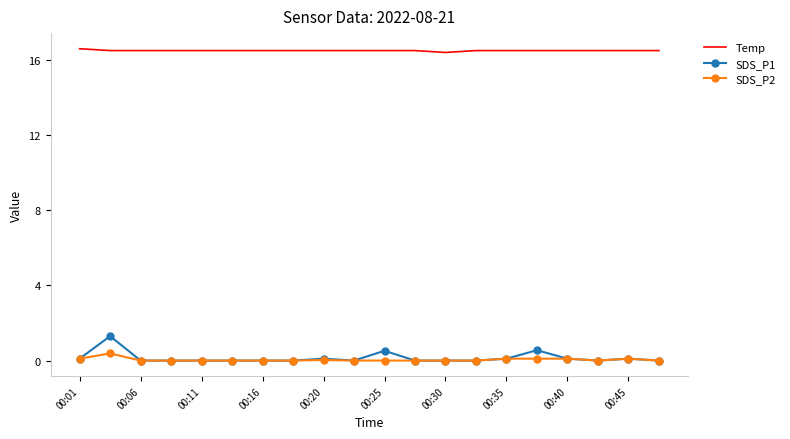

Rank the series by their maximum value, from highest to lowest.

Temp, SDS_P1, SDS_P2